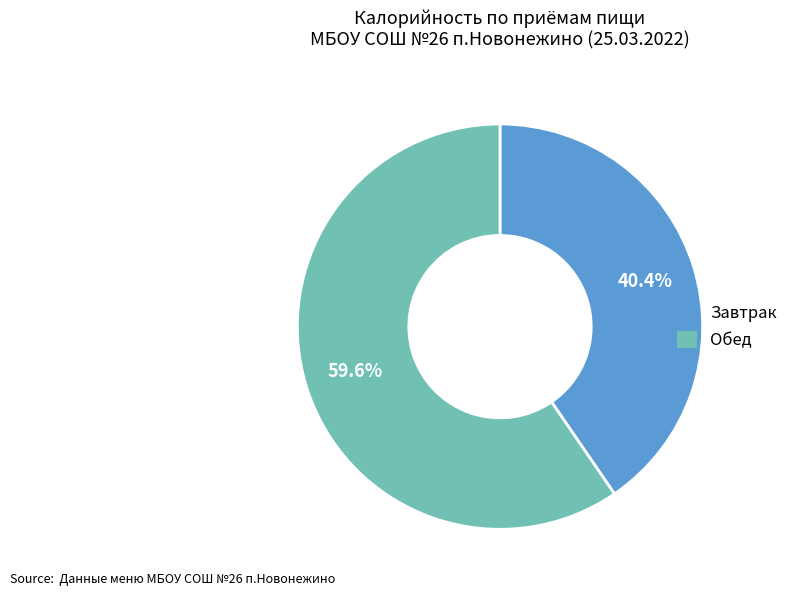

What percentage do Обед and Завтрак together represent?

100.0%